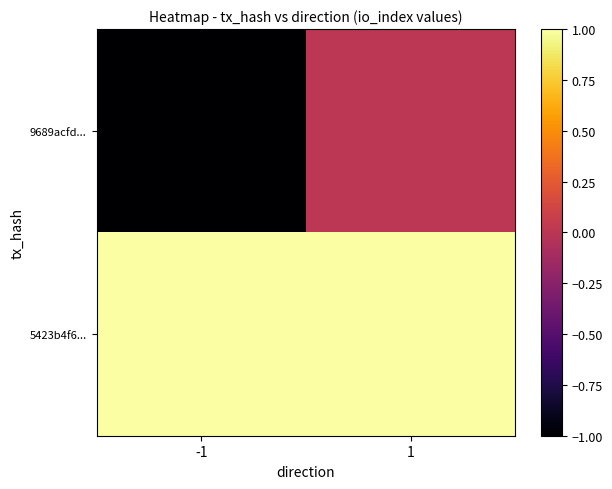

Reading left to right, transcribe all the data shown in this chart.

9689acfd...: -1=-1	1=0
5423b4f6...: -1=1	1=1